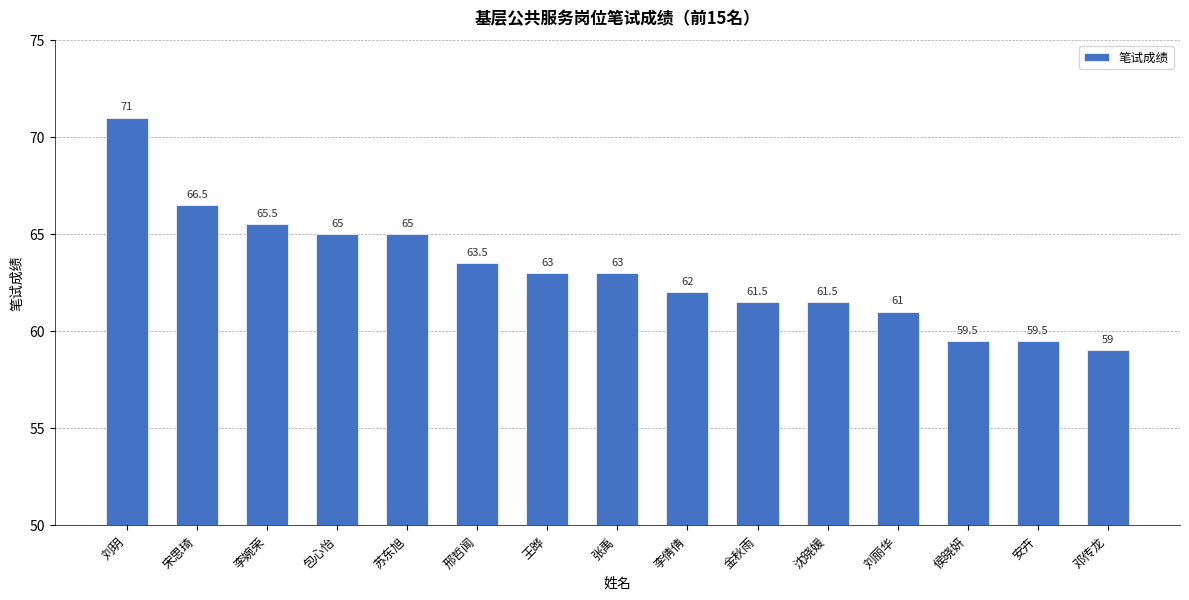

What is the value of the 9th bar from the left?

62.0